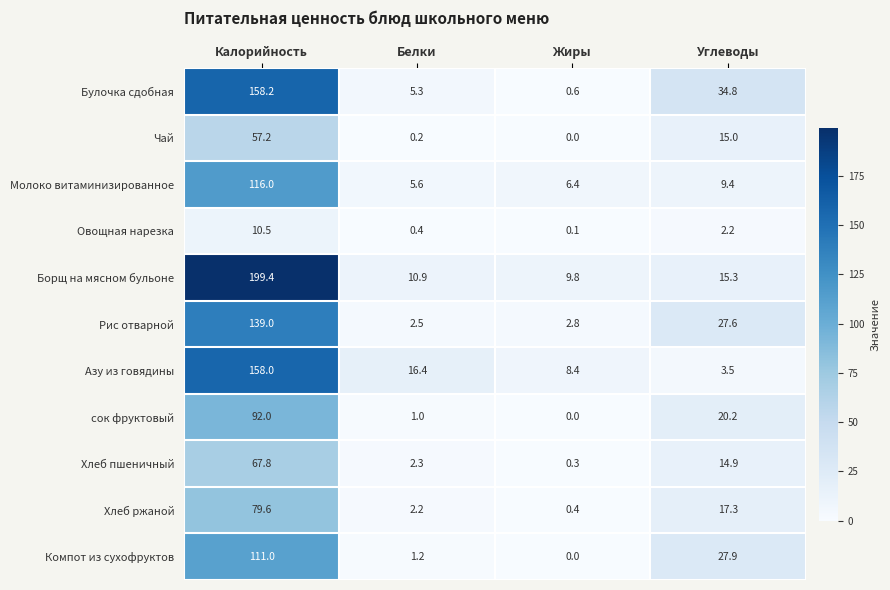

What is the difference between the Молоко витаминизированное values at Калорийность and Жиры?

109.6